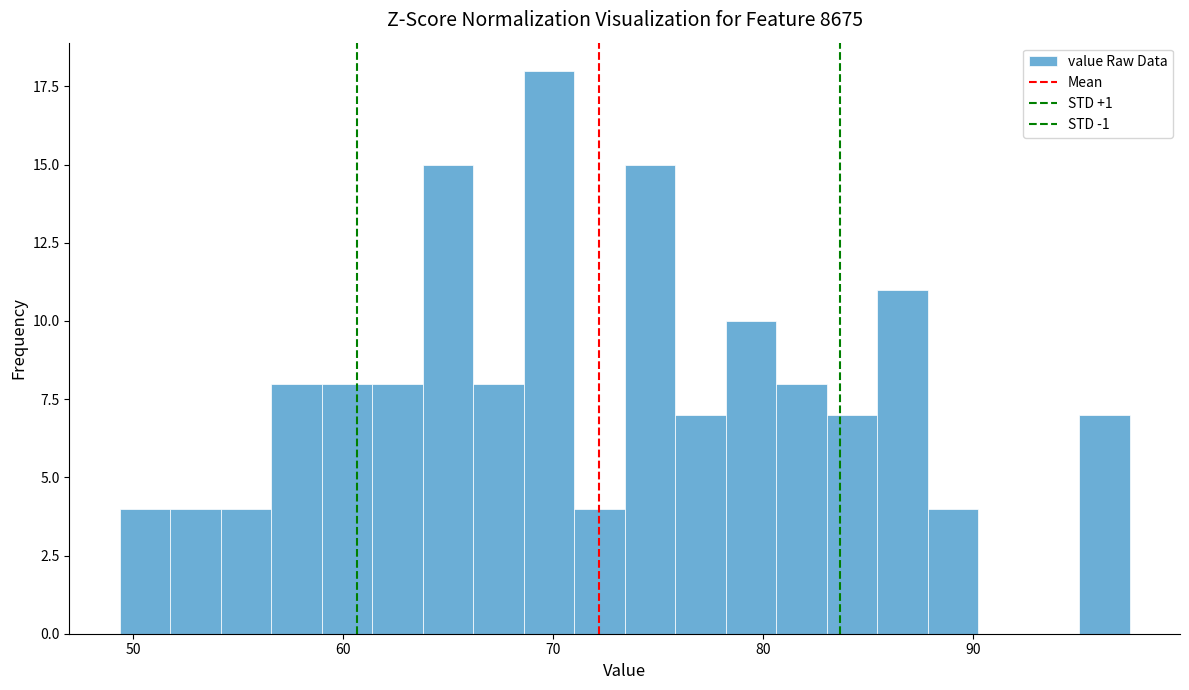

Read against the x-axis, roughly where is the centre of the tallest bar?

70